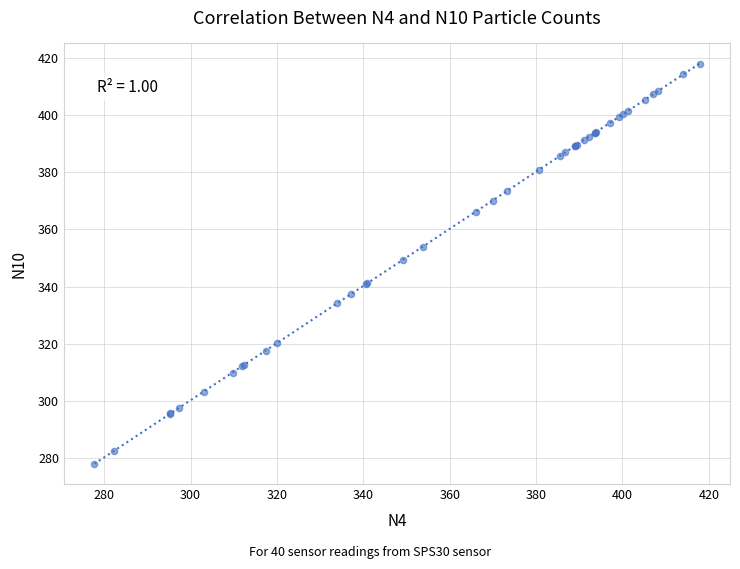

What Y value in the scatter plot is closest to 347?

349.4